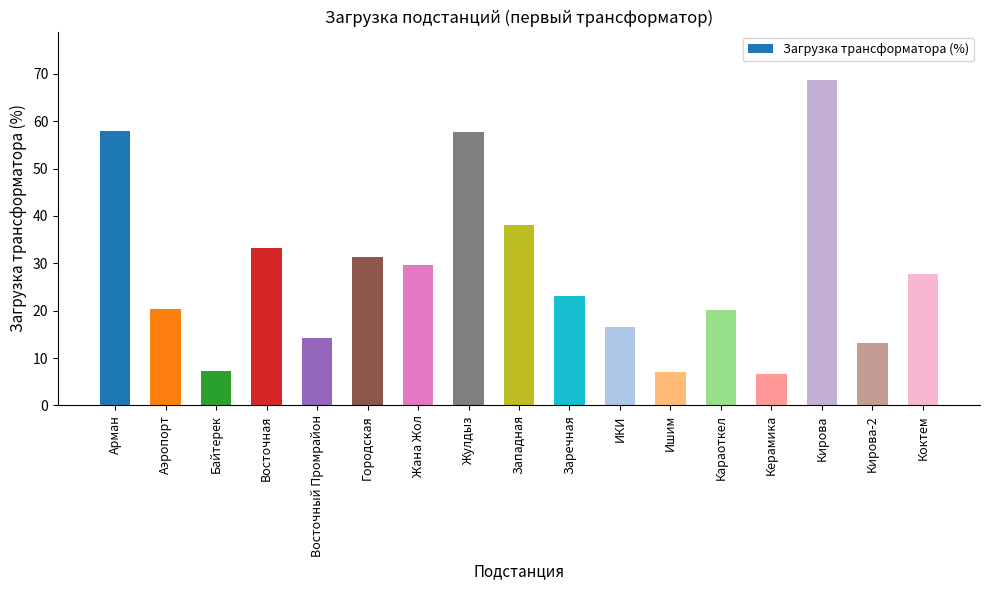

What is the difference between the maximum and minimum values?

61.9